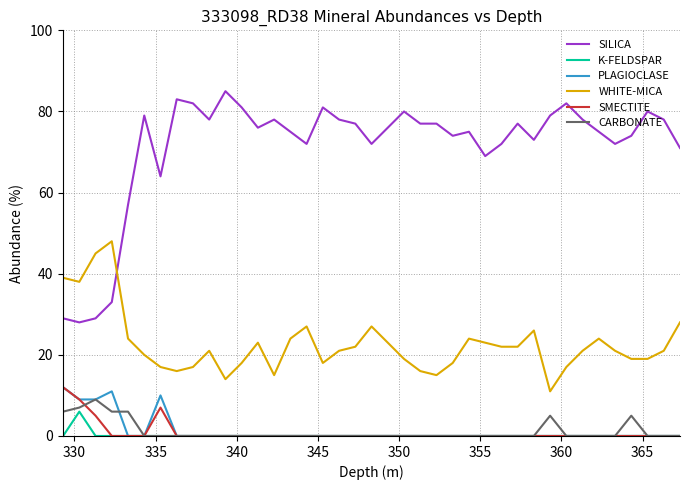

Which series has the largest total across all categories?

SILICA